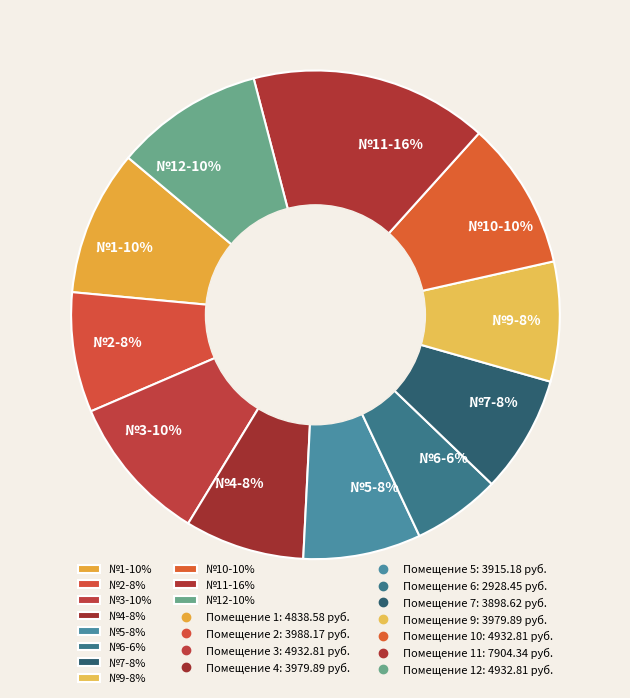

To the nearest percent, what portion does №6-6% represent?

6%